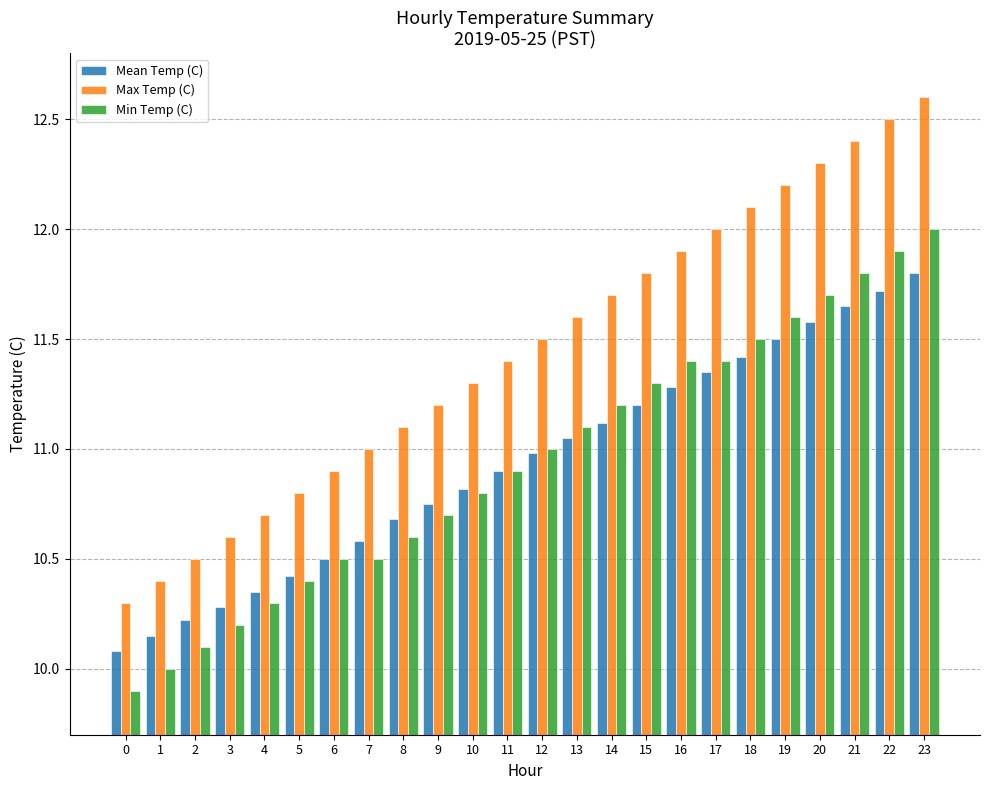

List the labels in order of Max Temp (C) value, largest first.

23, 22, 21, 20, 19, 18, 17, 16, 15, 14, 13, 12, 11, 10, 9, 8, 7, 6, 5, 4, 3, 2, 1, 0